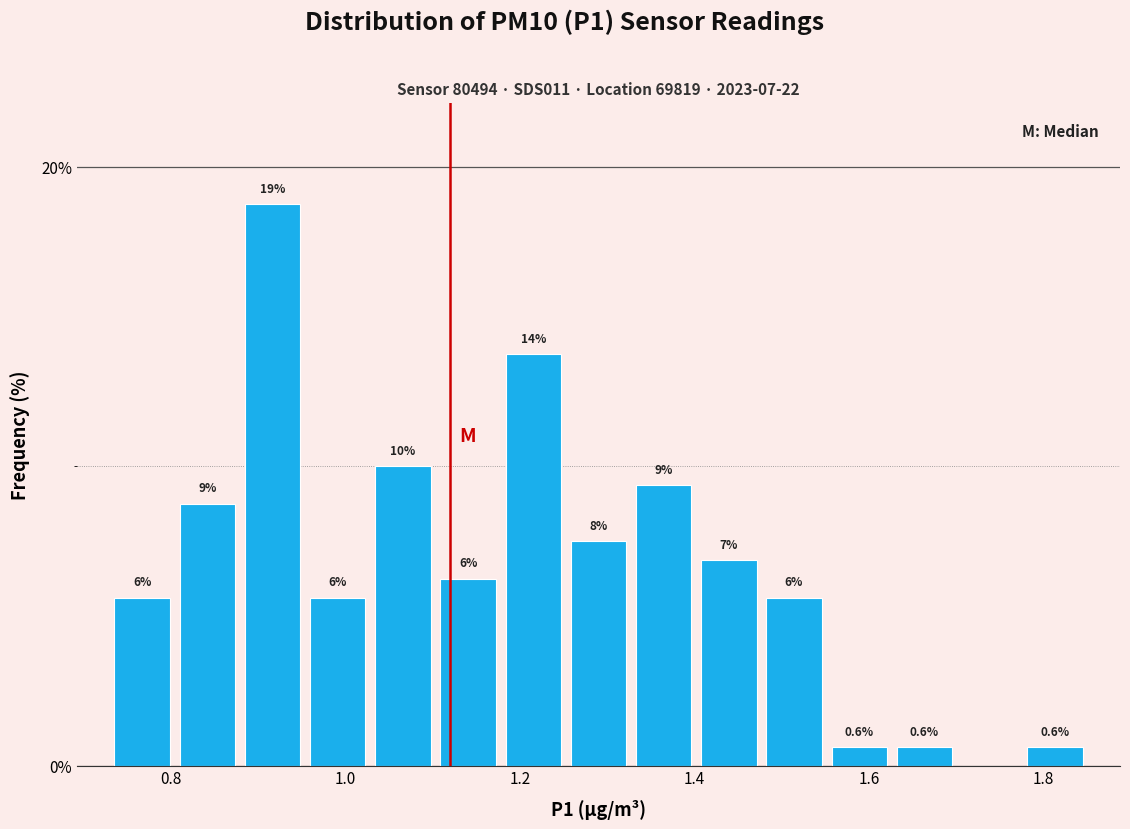

Around what value on the x-axis is the tallest bar? Give the approximate position of its centre, as read against the axis.

0.92